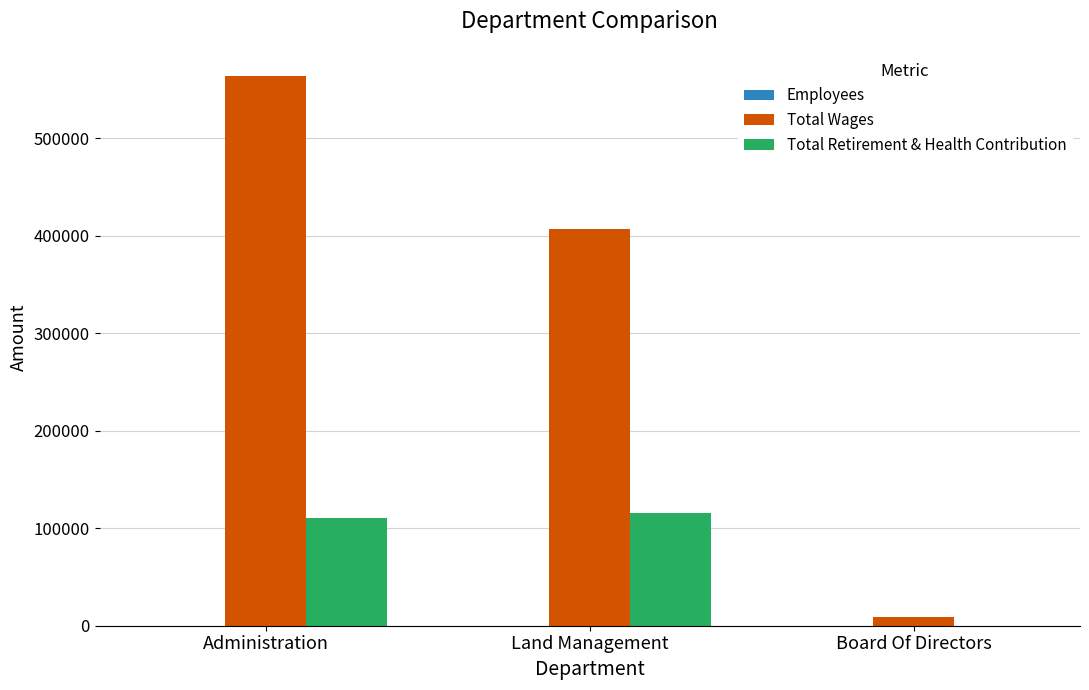

At which category is the sum across all series the highest?

Administration